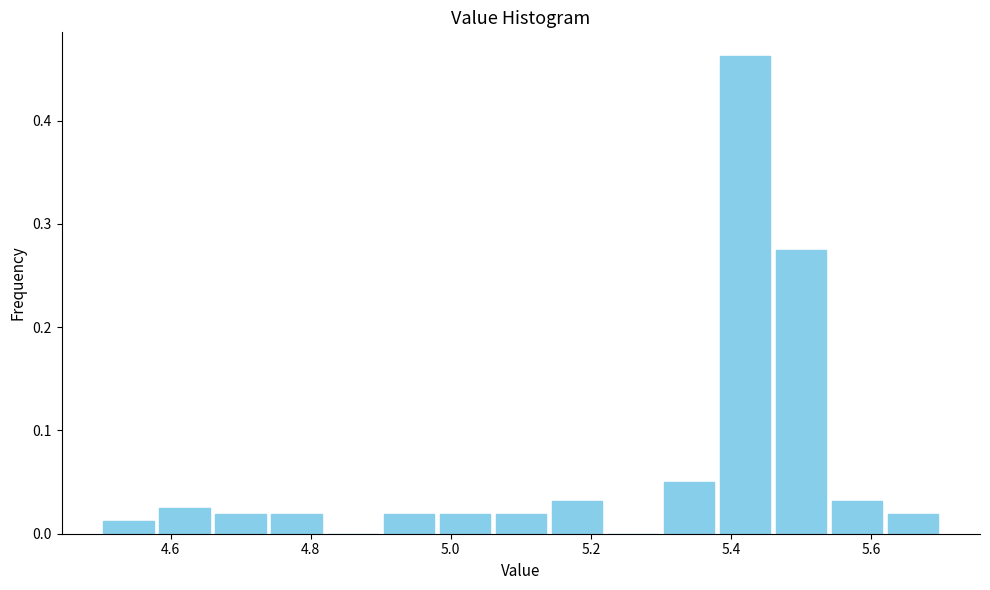

Reading left to right, list every bar in this chart as the range it spans on the x-axis followed by its height. The values are not printed on the chart, so give them approximately, as read against the axis.

4.50 to 4.58: 0.01
4.58 to 4.66: 0.03
4.66 to 4.74: 0.02
4.74 to 4.82: 0.02
4.82 to 4.90: 0
4.90 to 4.98: 0.02
4.98 to 5.06: 0.02
5.06 to 5.14: 0.02
5.14 to 5.22: 0.03
5.22 to 5.30: 0
5.30 to 5.38: 0.05
5.38 to 5.46: 0.46
5.46 to 5.54: 0.28
5.54 to 5.62: 0.03
5.62 to 5.70: 0.02